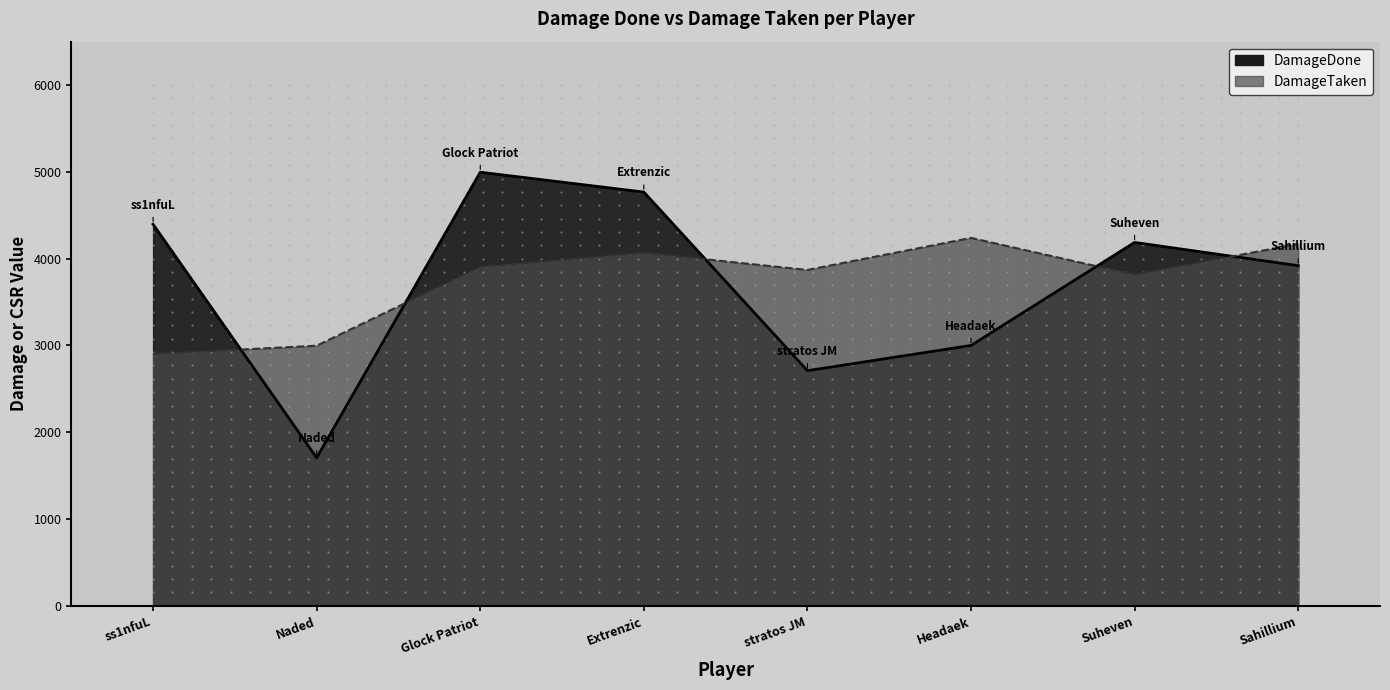

What is the total value across all series at stratos JM?

6579